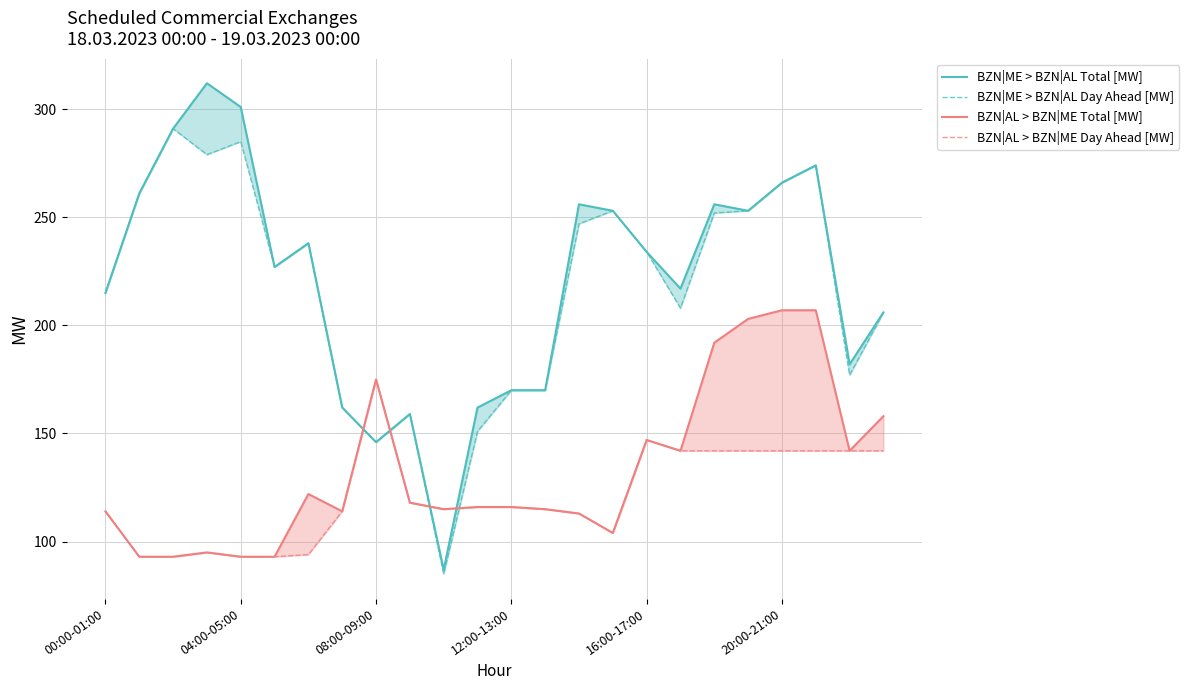

What value does the BZN|ME > BZN|AL Day Ahead [MW] series have at 08:00-09:00, to the nearest 5?

145